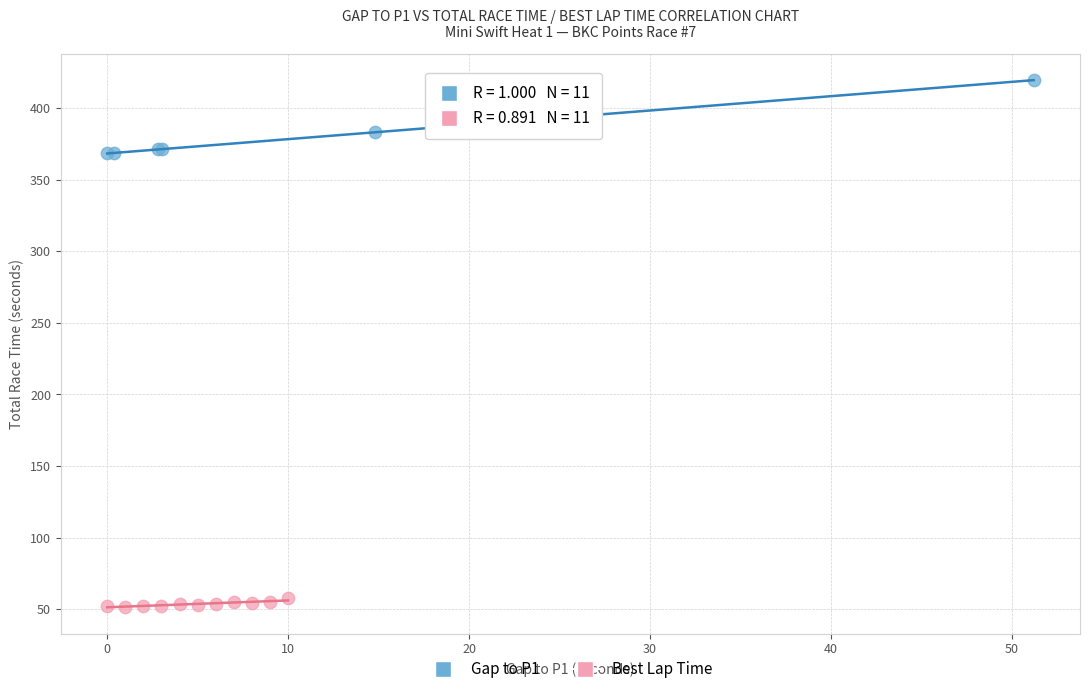

Which series has the largest Y range (max minus min)?

Gap to P1